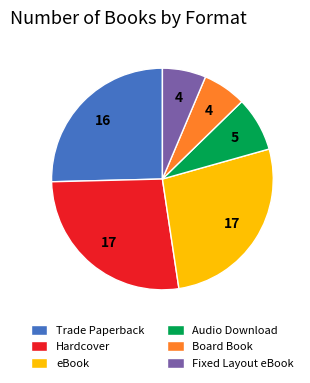

How many segments does this pie chart have?

6